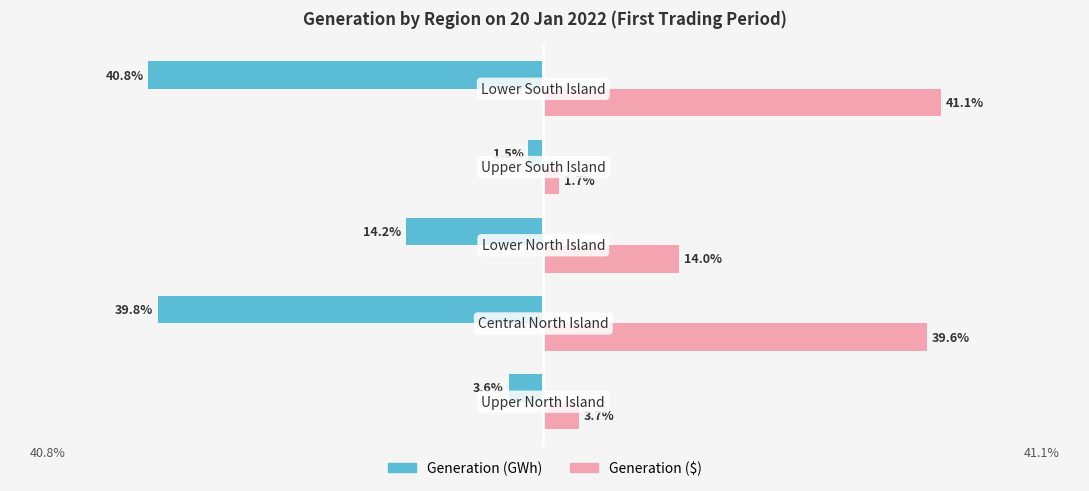

List the series in order of their peak value, highest first.

Generation ($), Generation (GWh)